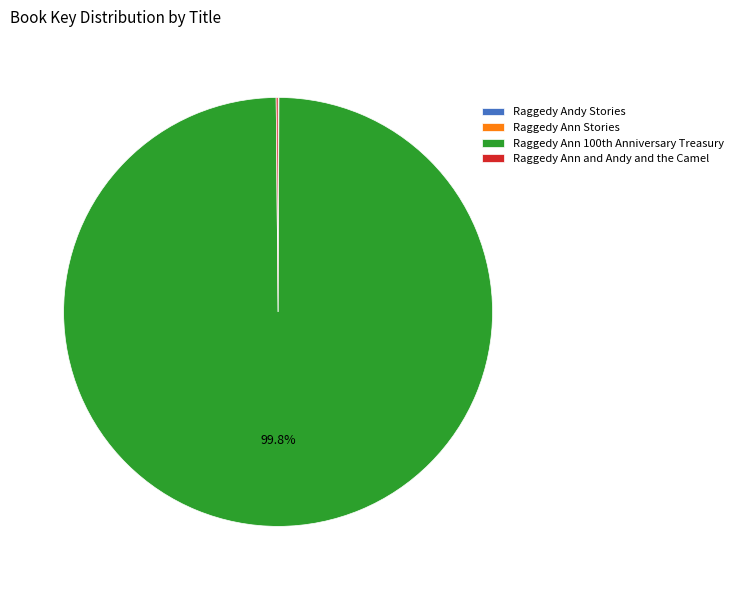

What is the largest slice in the pie chart?

Raggedy Ann 100th Anniversary Treasury